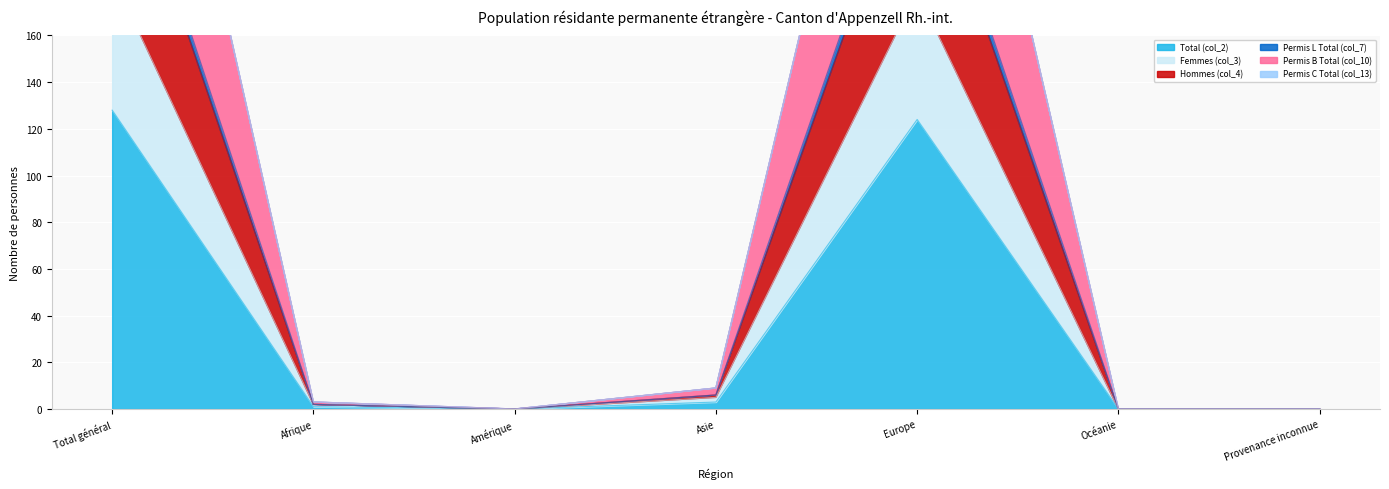

In Permis L Total (col_7), how many points are higher than both neighbors (excluding endpoints)?

1